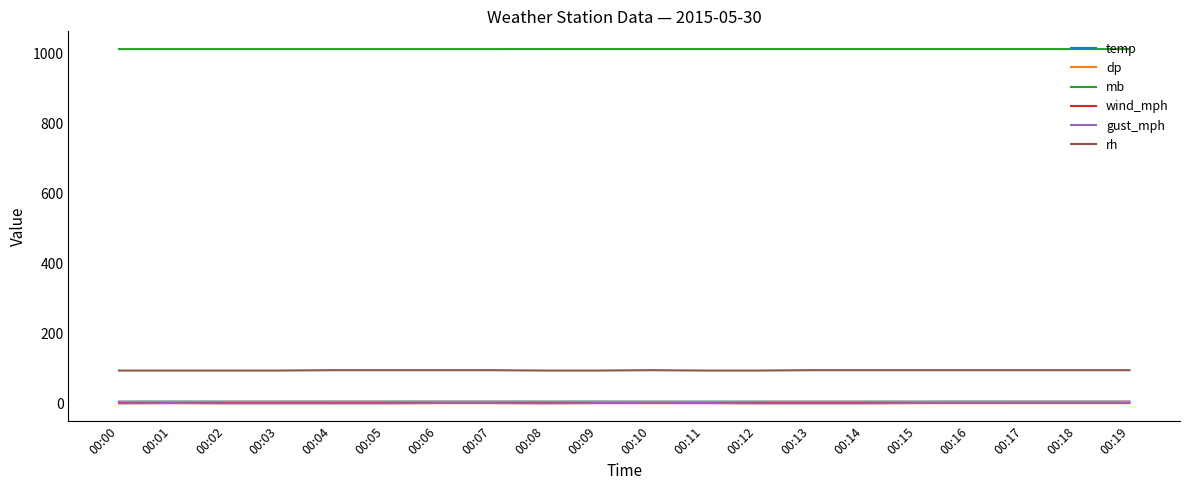

True or false: wind_mph and mb cross at least once.

False